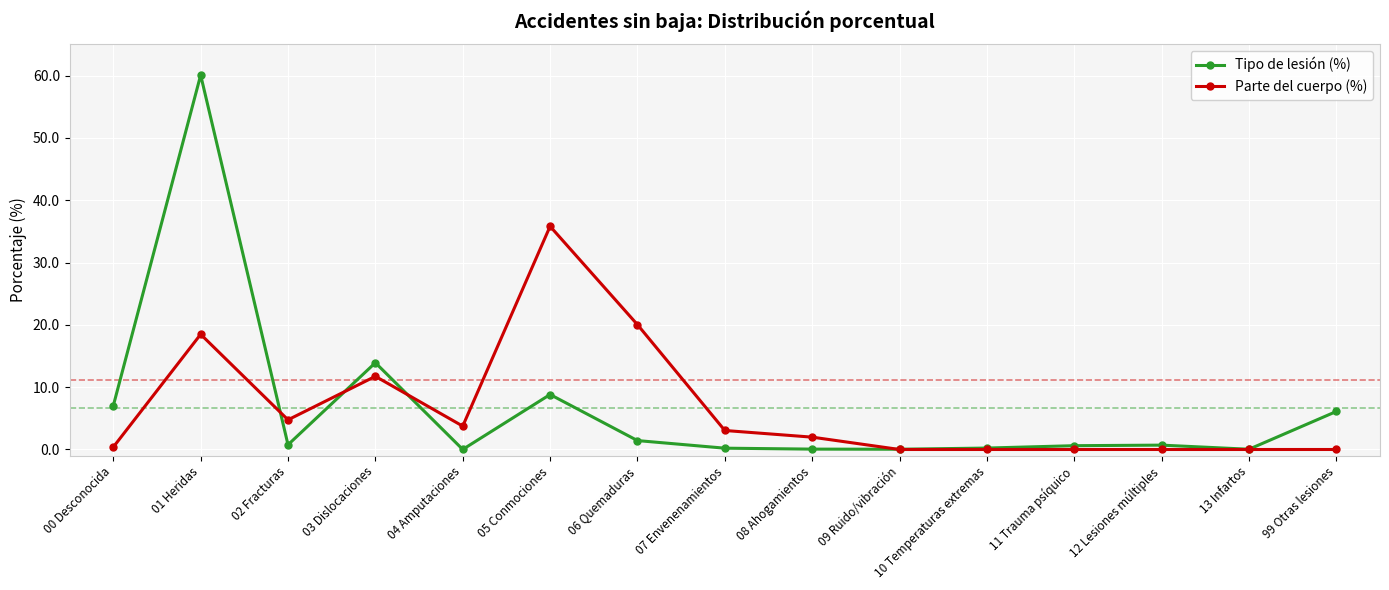

Where is the first local minimum for Parte del cuerpo (%)?

02 Fracturas